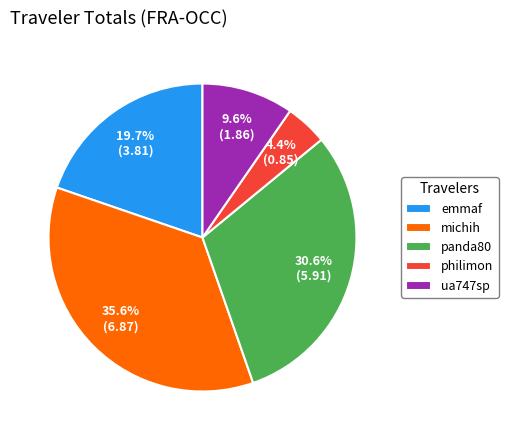

Does any single category account for the majority?

No